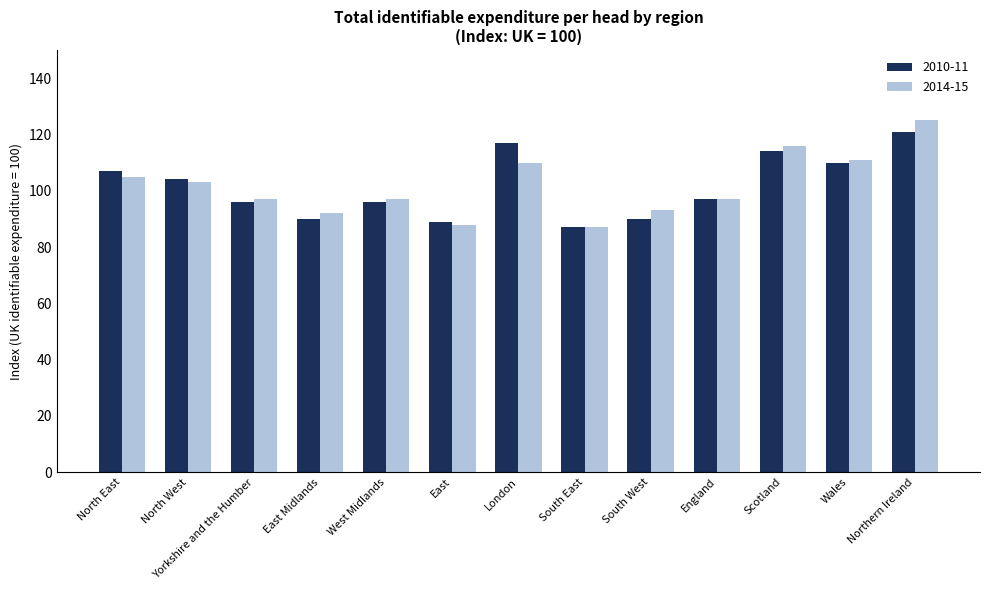

What is the highest value of the 2010-11 series?

121